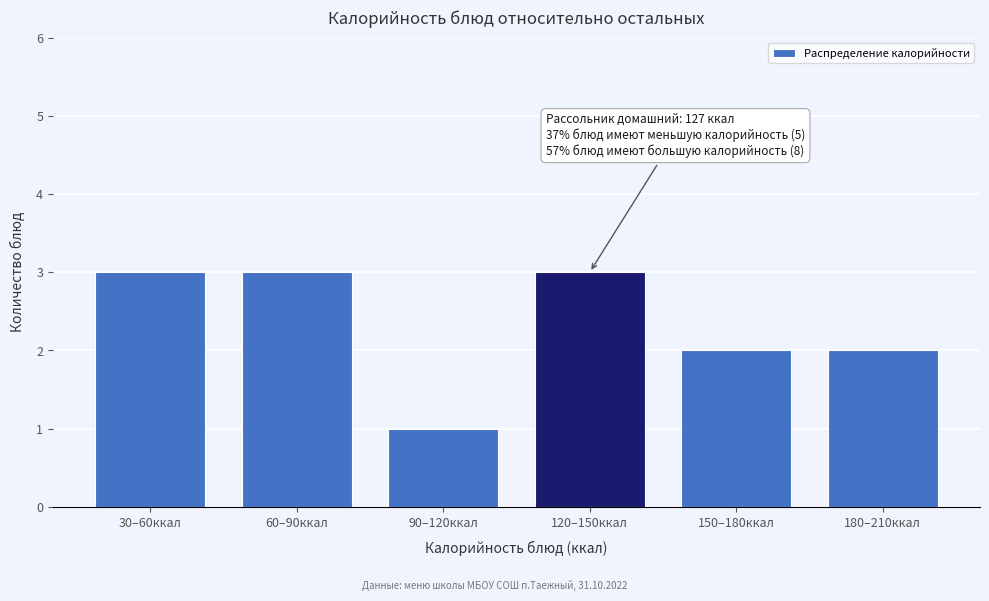

Reading right to left, transcribe all the data shown in this chart.

180–210ккал=2	150–180ккал=2	120–150ккал=3	90–120ккал=1	60–90ккал=3	30–60ккал=3